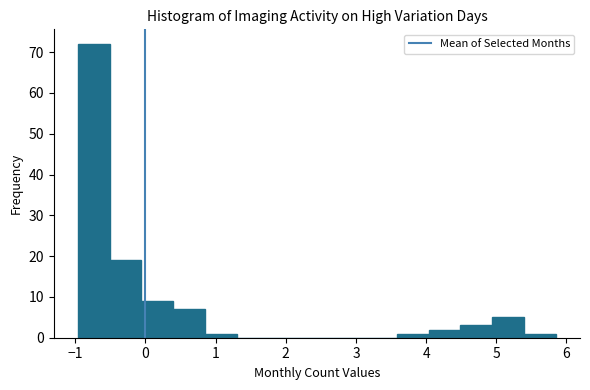

Reading left to right, list every bar in this chart as the range it spans on the x-axis followed by its height. Neither the bar edges nor the heights are printed on the chart, so give them approximately, as read against the axes.

-1.0 to -0.5: 72
-0.5 to -0.1: 19
-0.1 to 0.4: 9
0.4 to 0.9: 7
0.9 to 1.3: 1
1.3 to 1.8: 0
1.8 to 2.2: 0
2.2 to 2.7: 0
2.7 to 3.1: 0
3.1 to 3.6: 0
3.6 to 4.0: 1
4.0 to 4.5: 2
4.5 to 4.9: 3
4.9 to 5.4: 5
5.4 to 5.9: 1